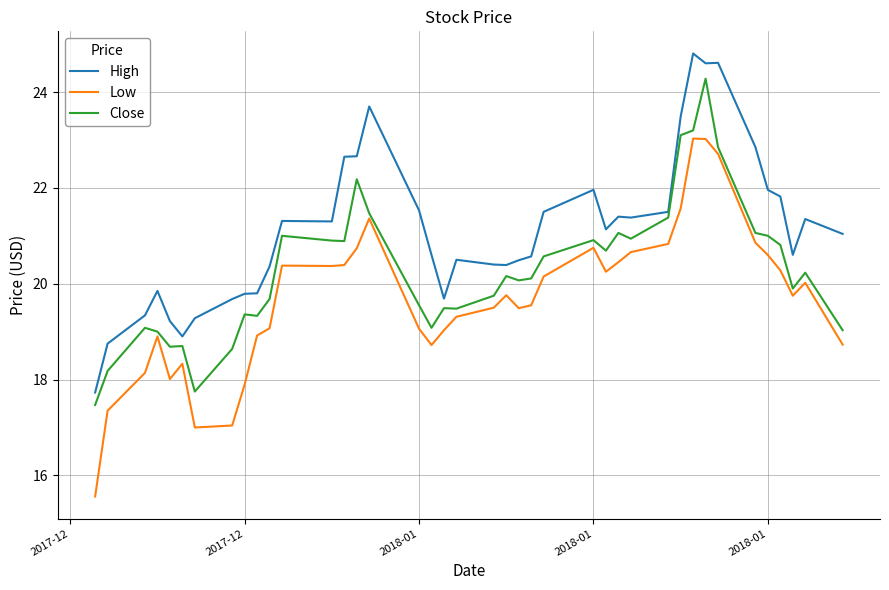

List the series in order of their peak value, highest first.

High, Close, Low